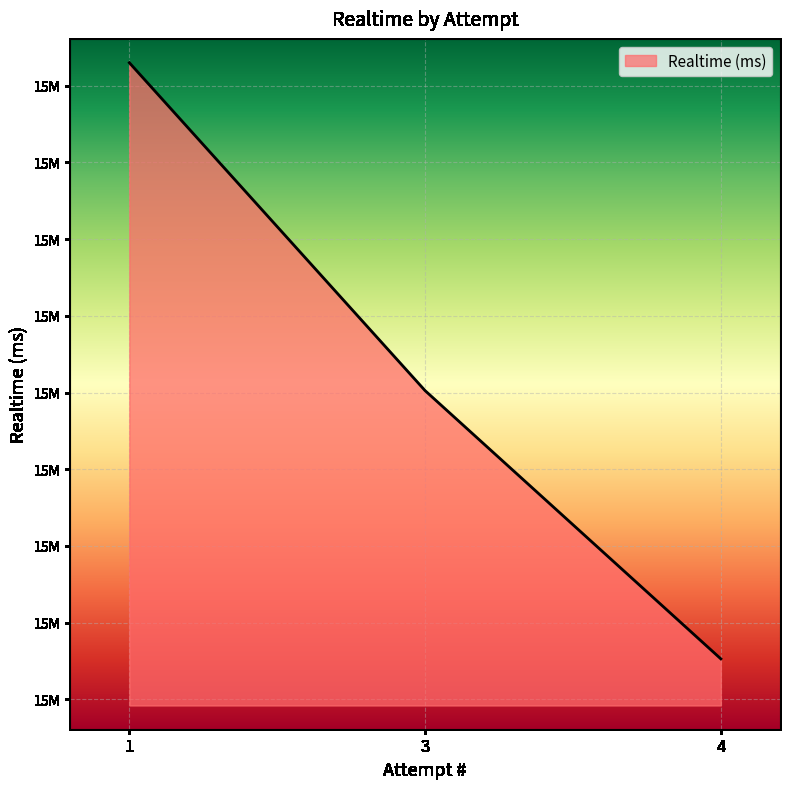

List the labels in order of value, largest first.

1, 3, 4